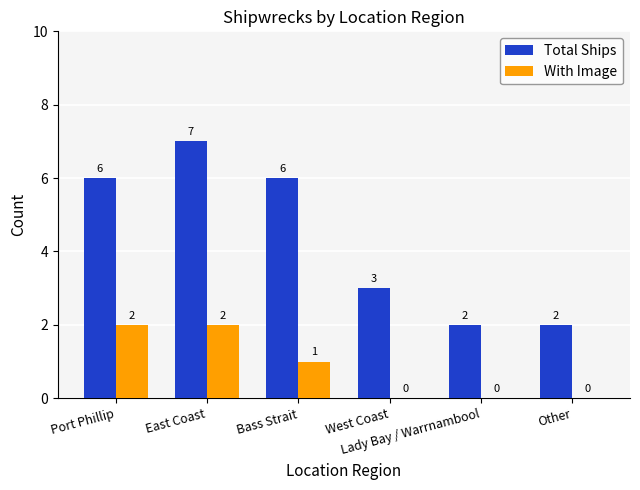

What is the sum of all Total Ships values?

26